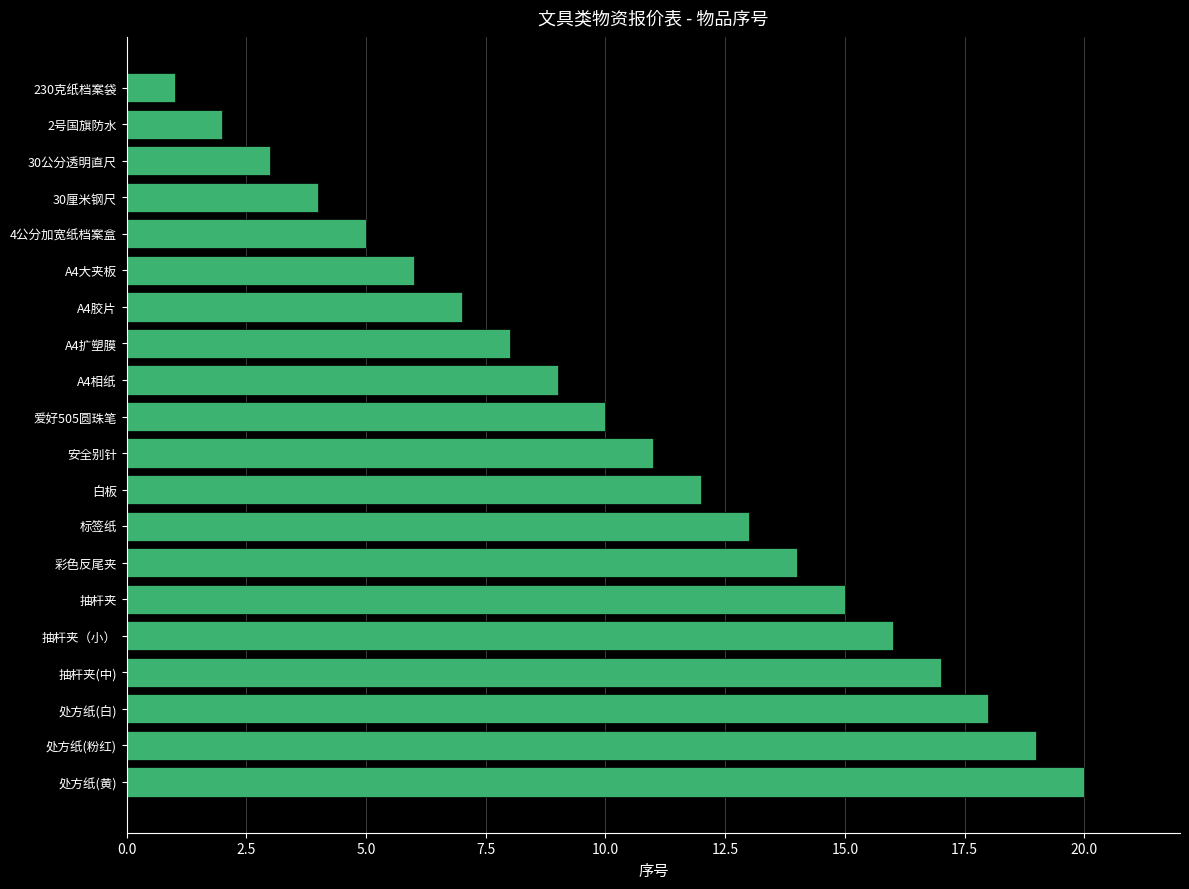

What is the label of the 5th bar from the bottom?

抽杆夹（小）